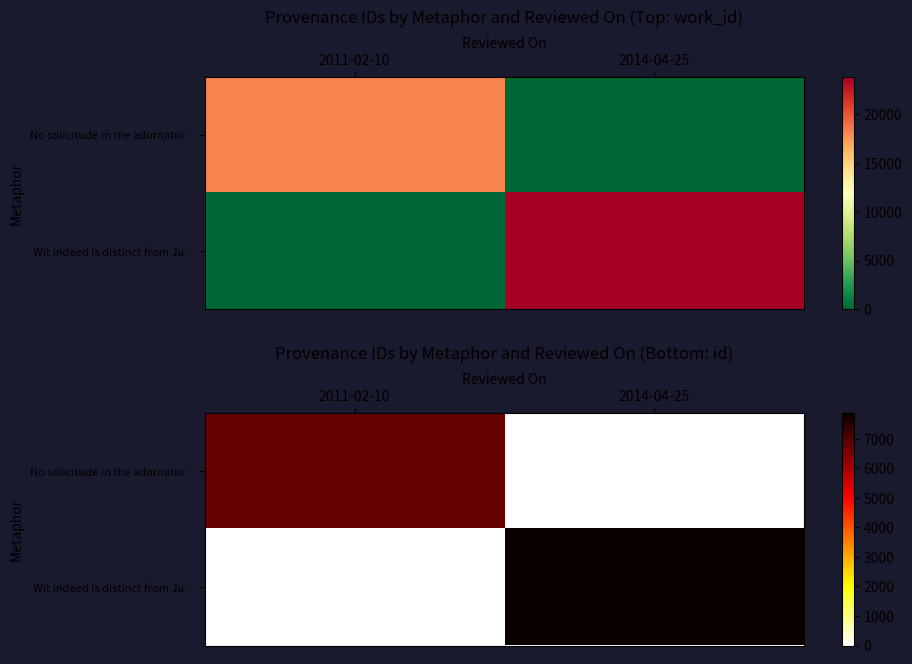

How many values in No solicitude in the adornatio… are above zero?

1